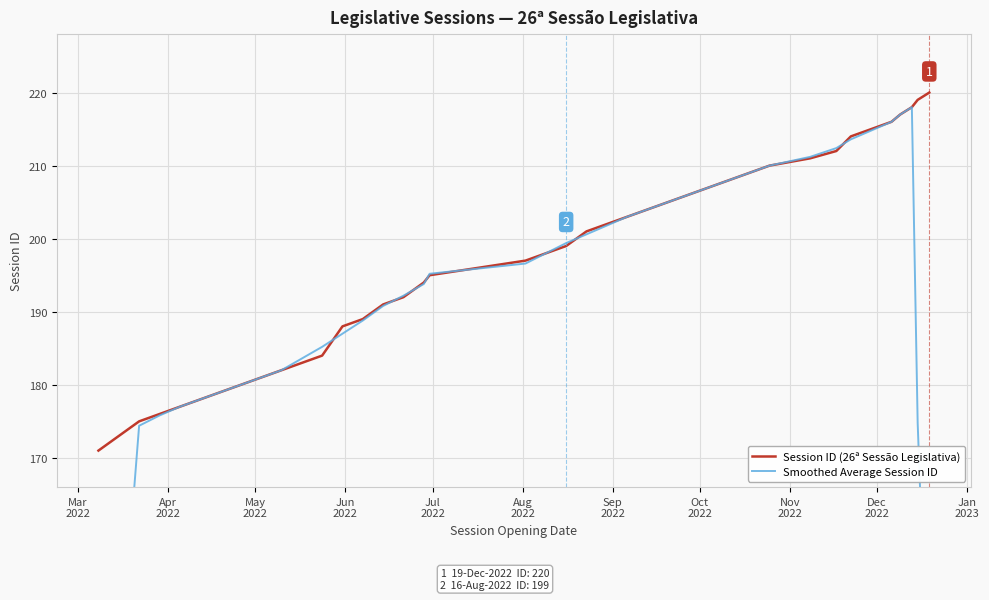

Reading left to right, extract all data points from this chart.

Session ID (26ª Sessão Legislativa): 171.0	173.0	175.0	176.0	177.0	178.0	179.0	180.0	181.0	182.0	183.0	184.0	188.0	189.0	191.0	192.0	194.0	195.0	197.0	198.0	199.0	201.0	202.0	203.0	204.0	205.0	206.0	207.0	208.0	209.0	210.0	211.0	212.0	214.0	215.0	216.0	217.0	218.0	219.0	220.0
Smoothed Average Session ID: 103.8	139.0	174.4	175.8	177.0	178.0	179.0	180.0	181.0	182.0	183.6	185.2	187.0	188.8	190.8	192.2	193.8	195.2	196.6	198.0	199.4	200.6	201.8	203.0	204.0	205.0	206.0	207.0	208.0	209.0	210.0	211.2	212.4	213.6	214.8	216.0	217.0	218.0	174.8	131.4